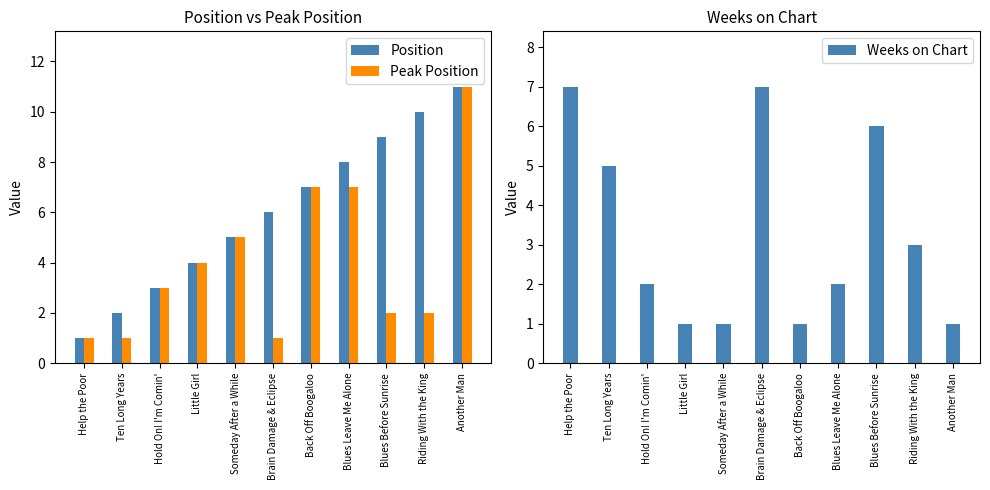

Which series has the widest spread of values?

Position